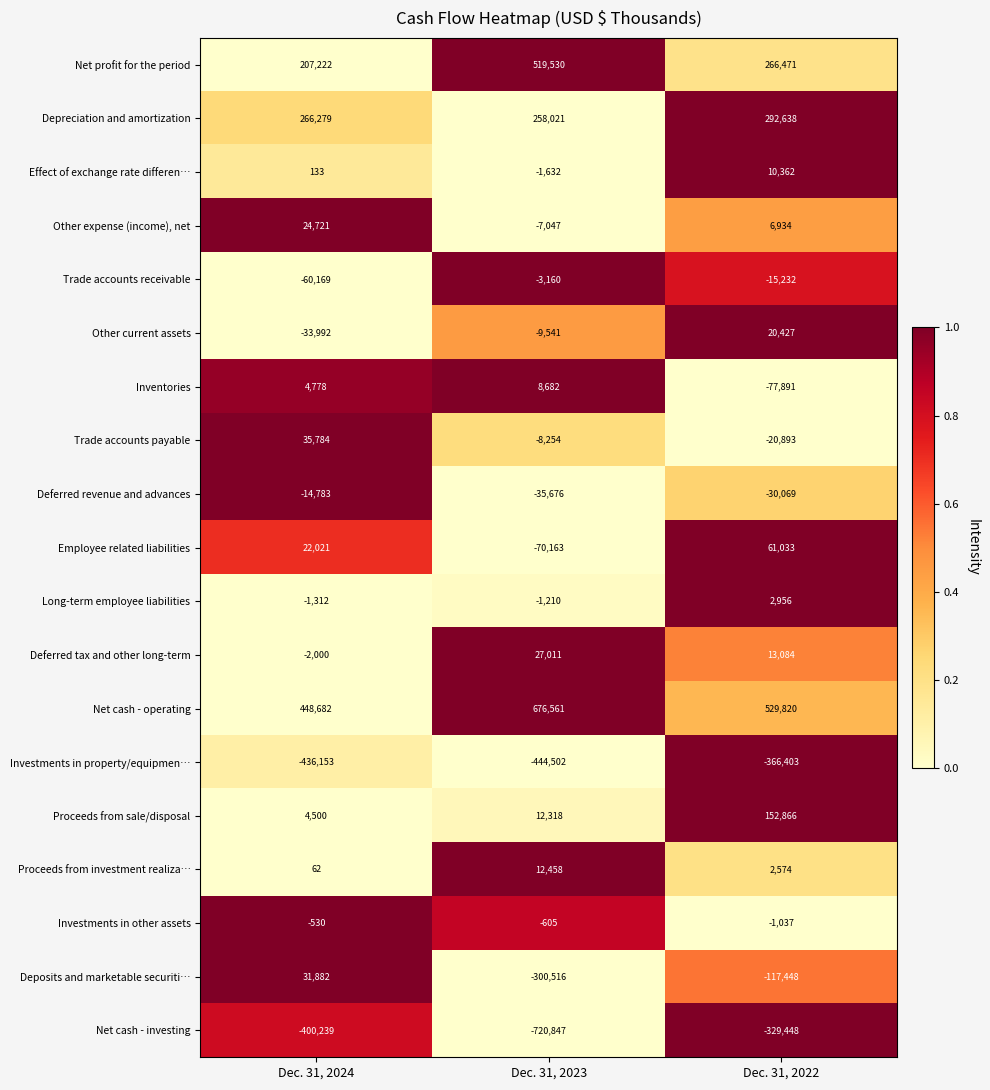

Where does the Deposits and marketable securiti… series first go above -117448?

Dec. 31, 2024